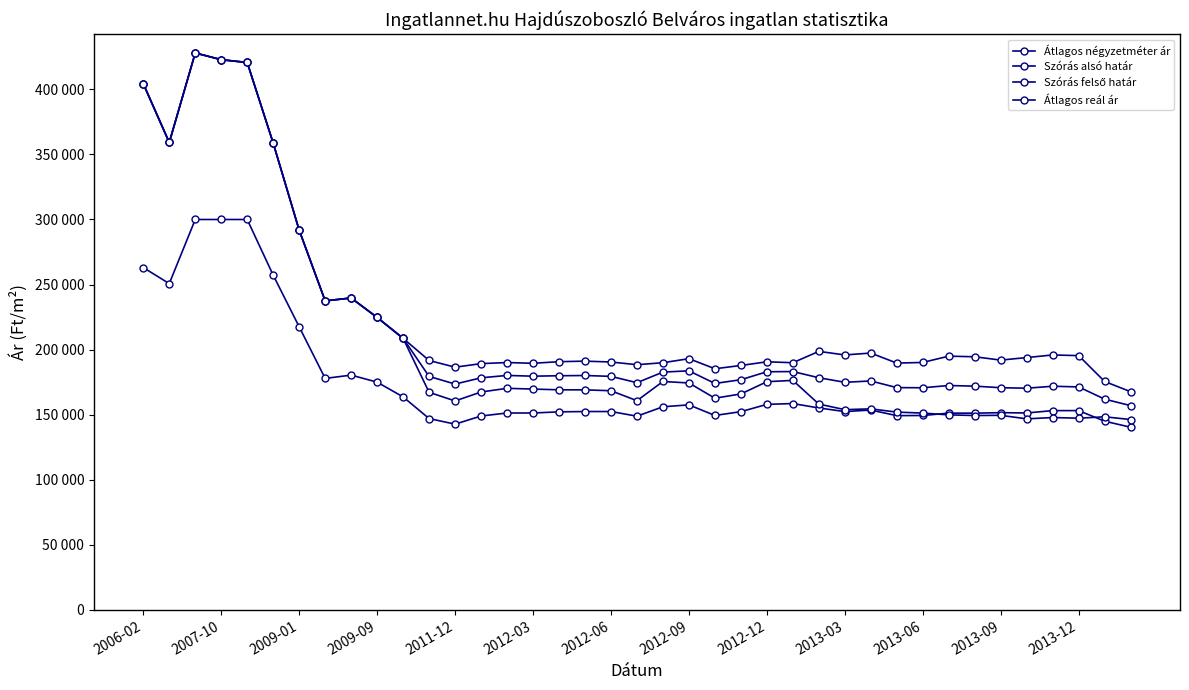

Does the chart have visible grid lines?

No